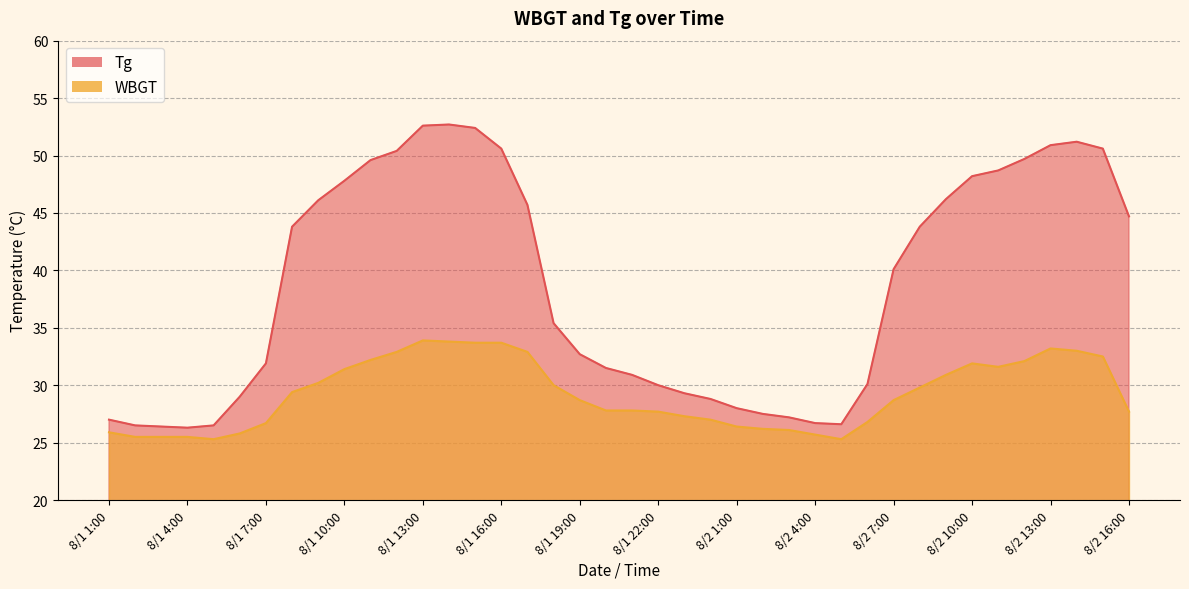

At which label does WBGT first exceed 28?

8/1 8:00